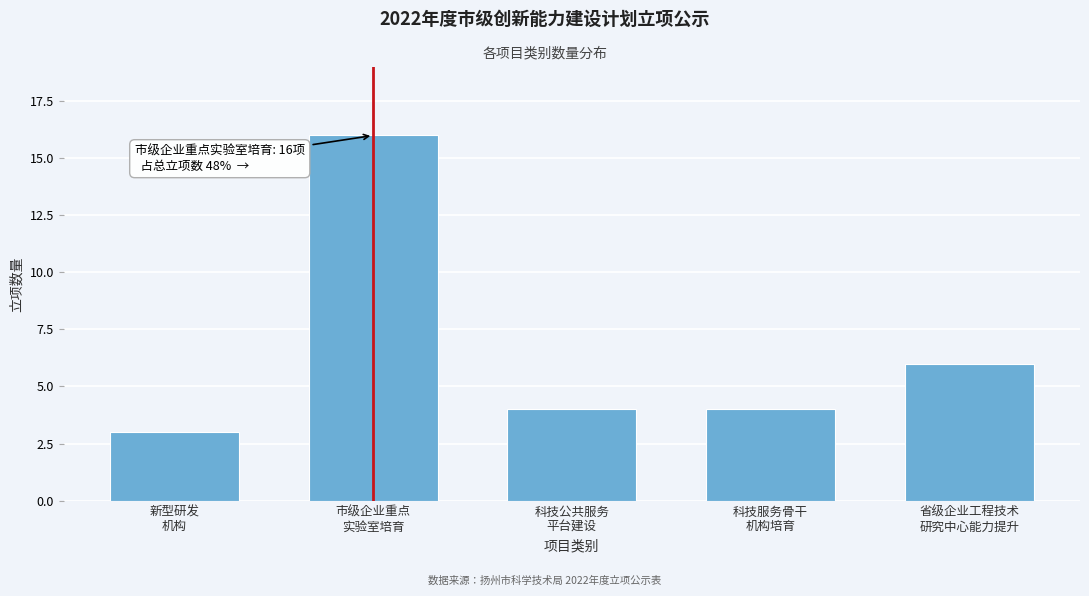

Reading right to left, extract all data points from this chart.

6	4	4	16	3